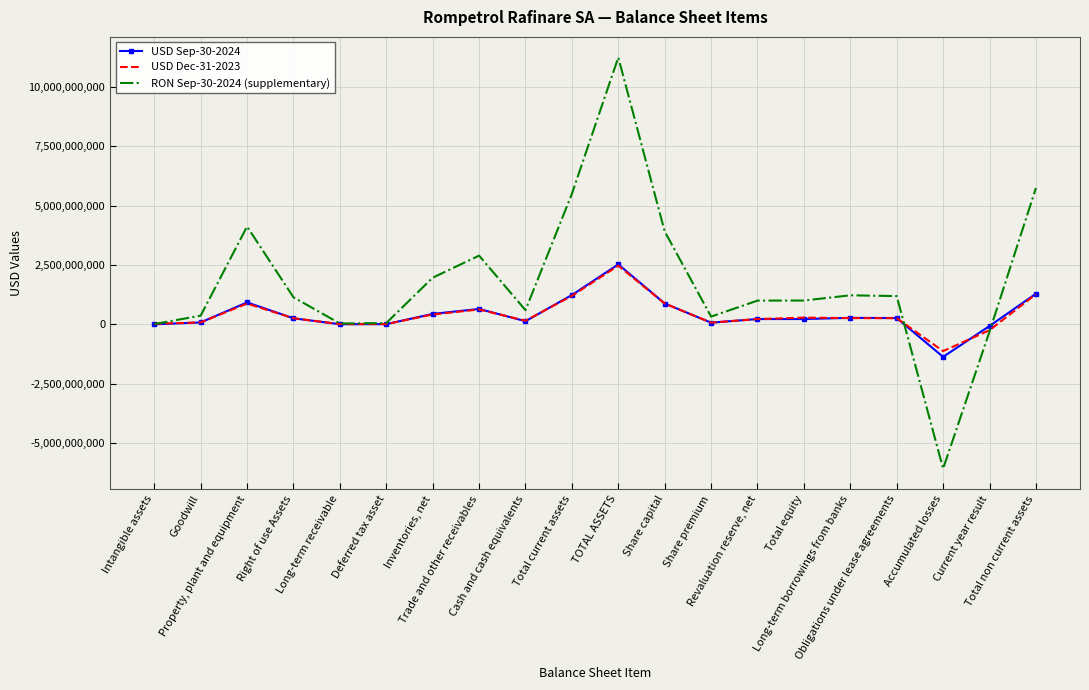

What is the smallest value displayed?

-6075799052